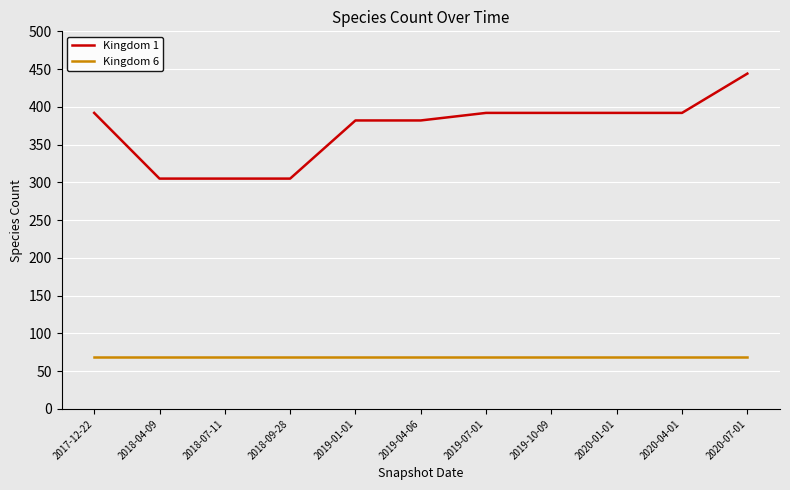

Rank the series by their average value, from lowest to highest.

Kingdom 6, Kingdom 1